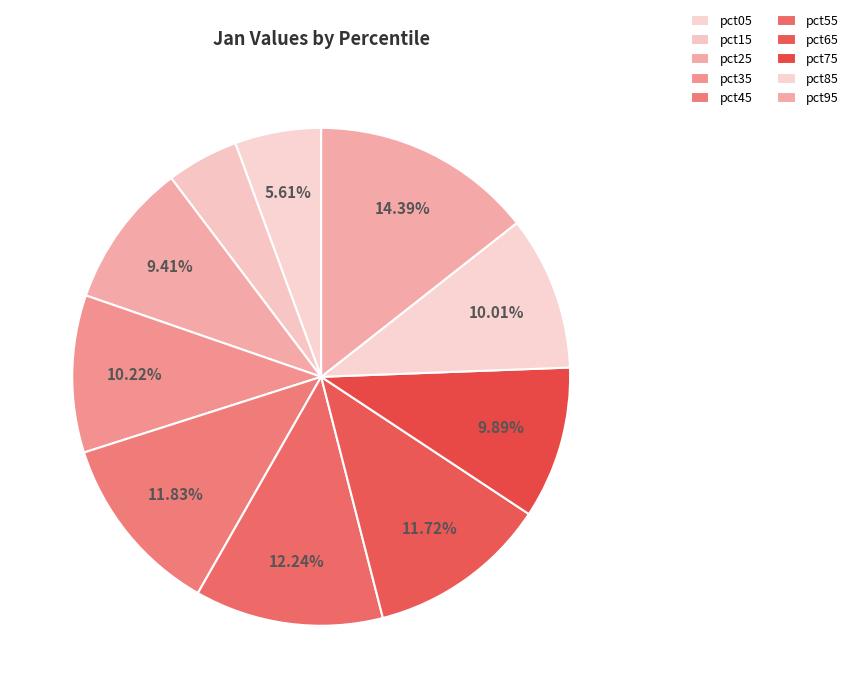

To the nearest percent, what is the difference between the largest and smallest slice percentages?

10%